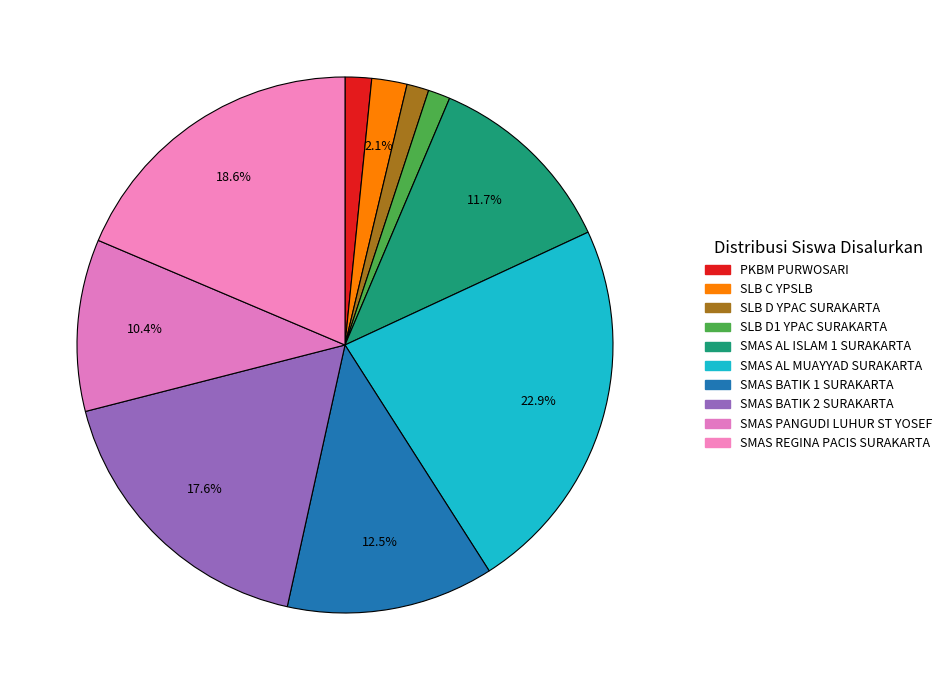

Does SLB C YPSLB represent more than half of the total?

No